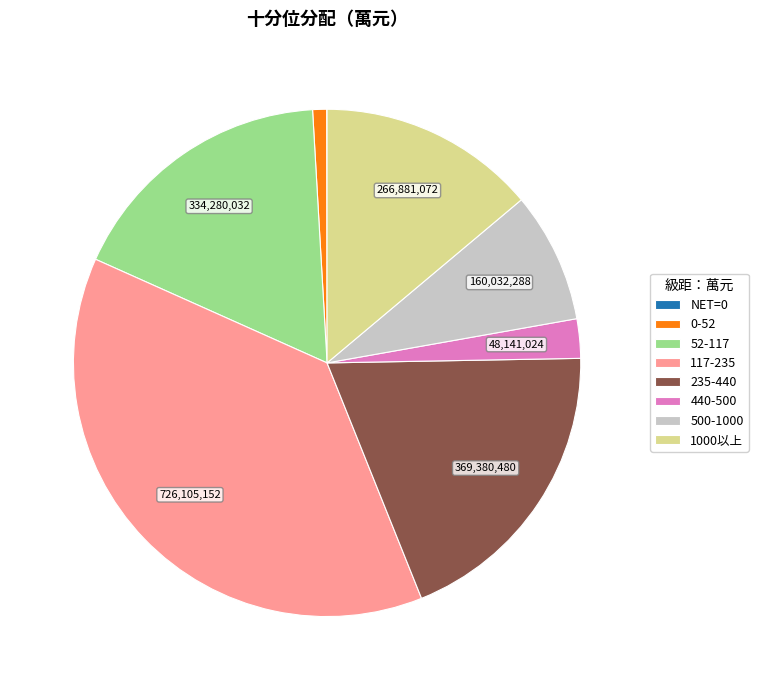

What is the ratio of the value at 1000以上 to the value at 235-440?

0.7